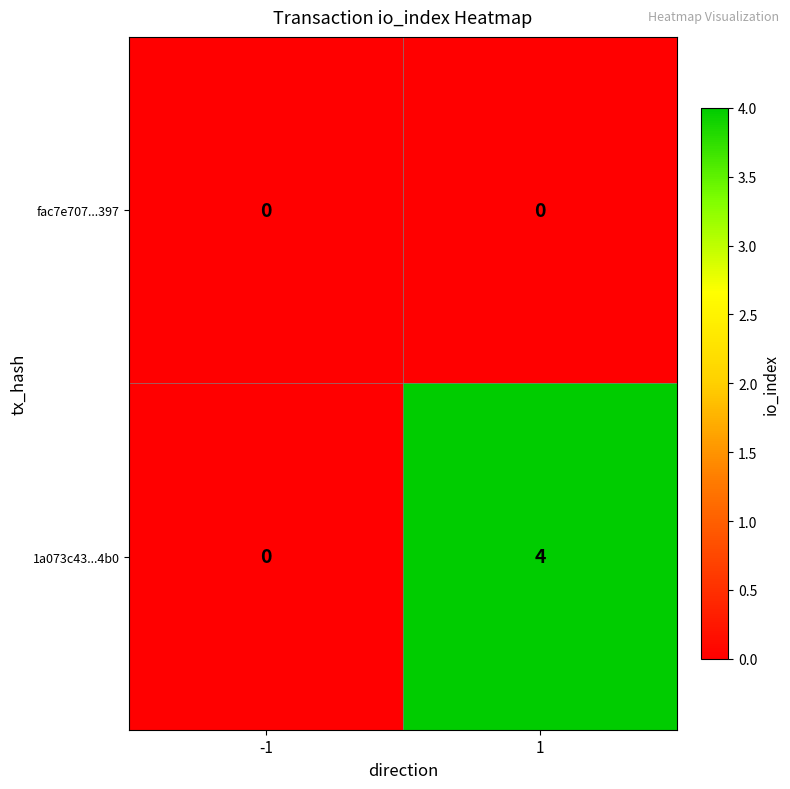

List the series in order of their overall mean, lowest first.

fac7e707...397, 1a073c43...4b0